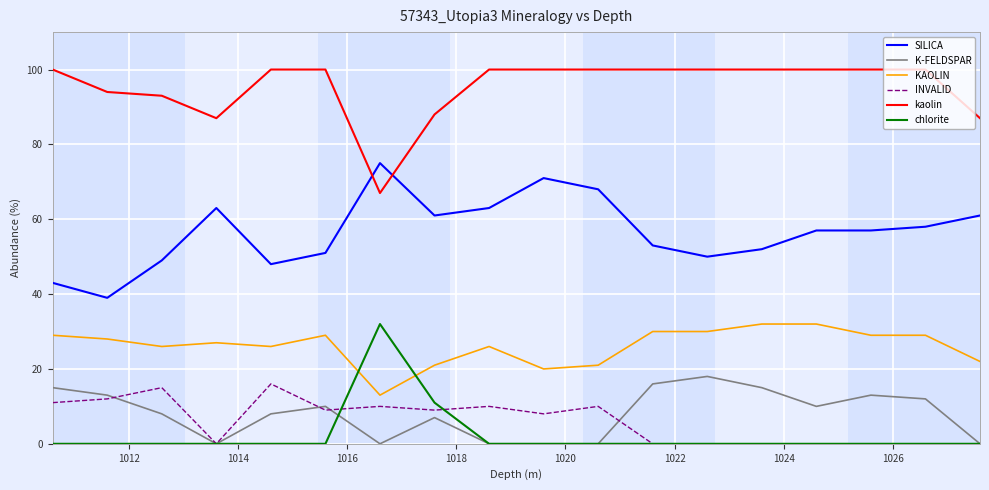

Which series has the largest total across all categories?

kaolin